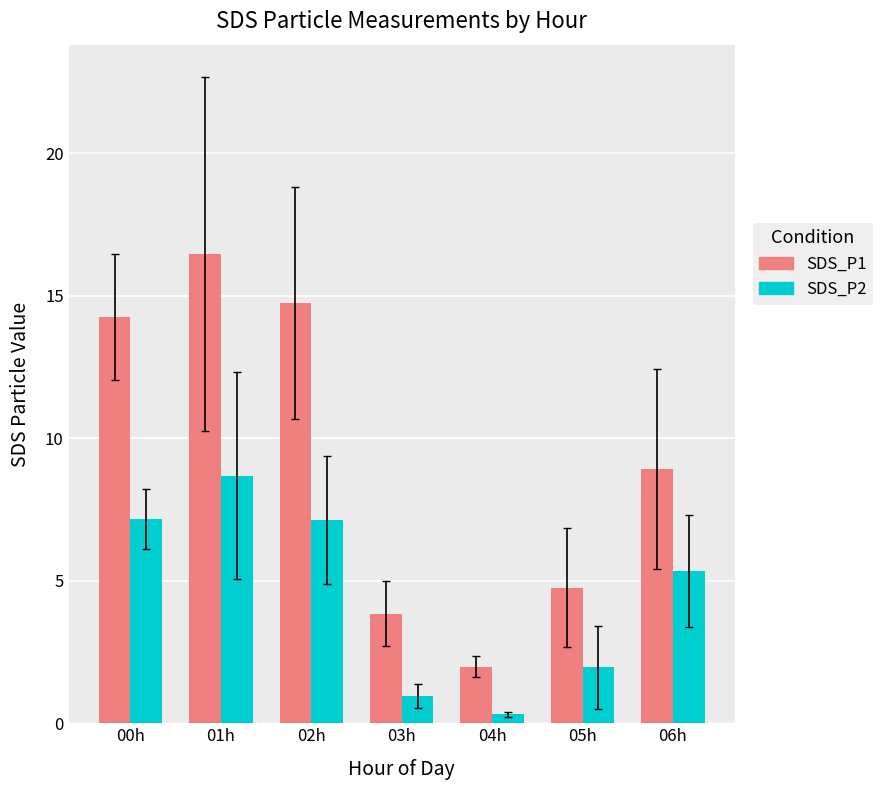

How many groups of bars are there?

7